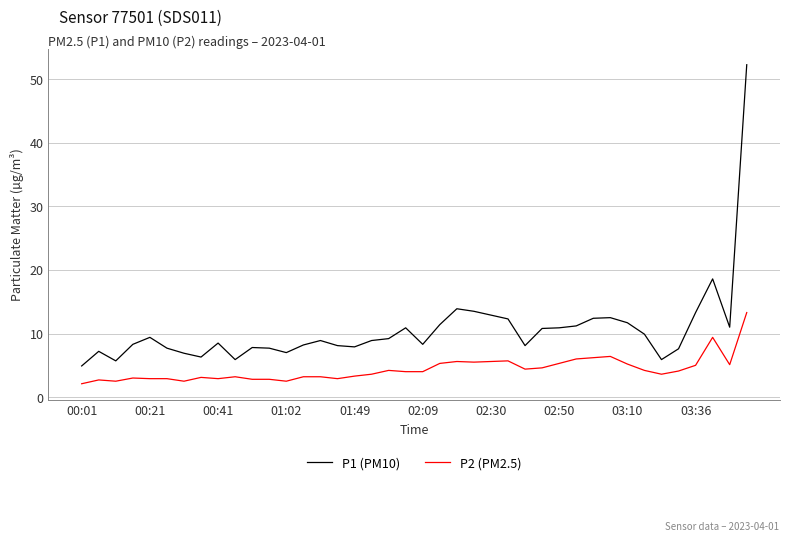

True or false: P2 (PM2.5) and P1 (PM10) cross at least once.

False